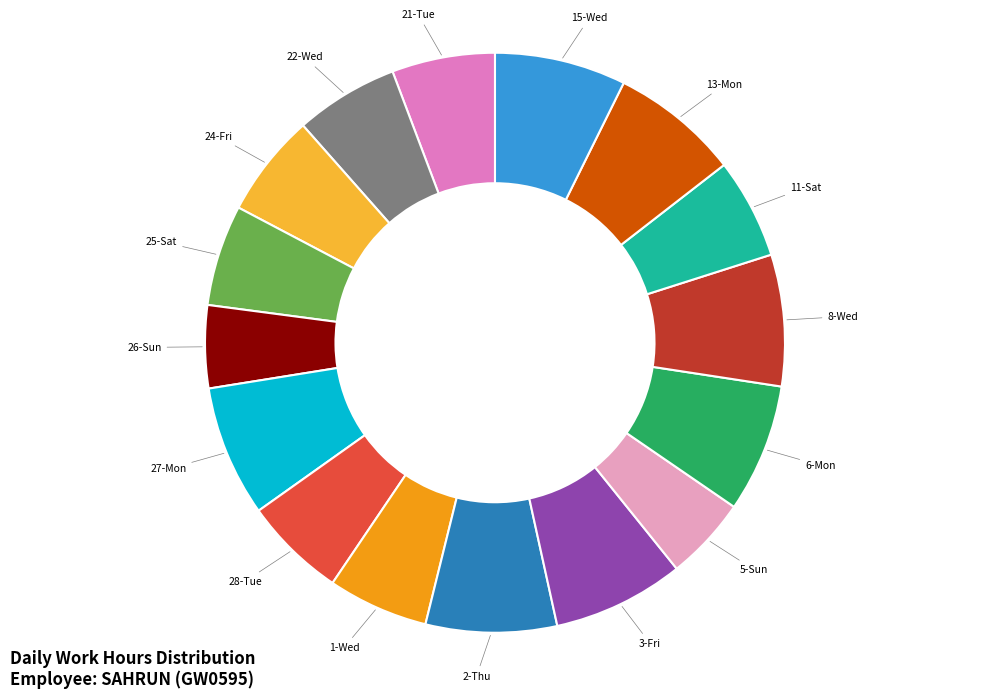

Is there any slice that represents more than half of the pie?

No